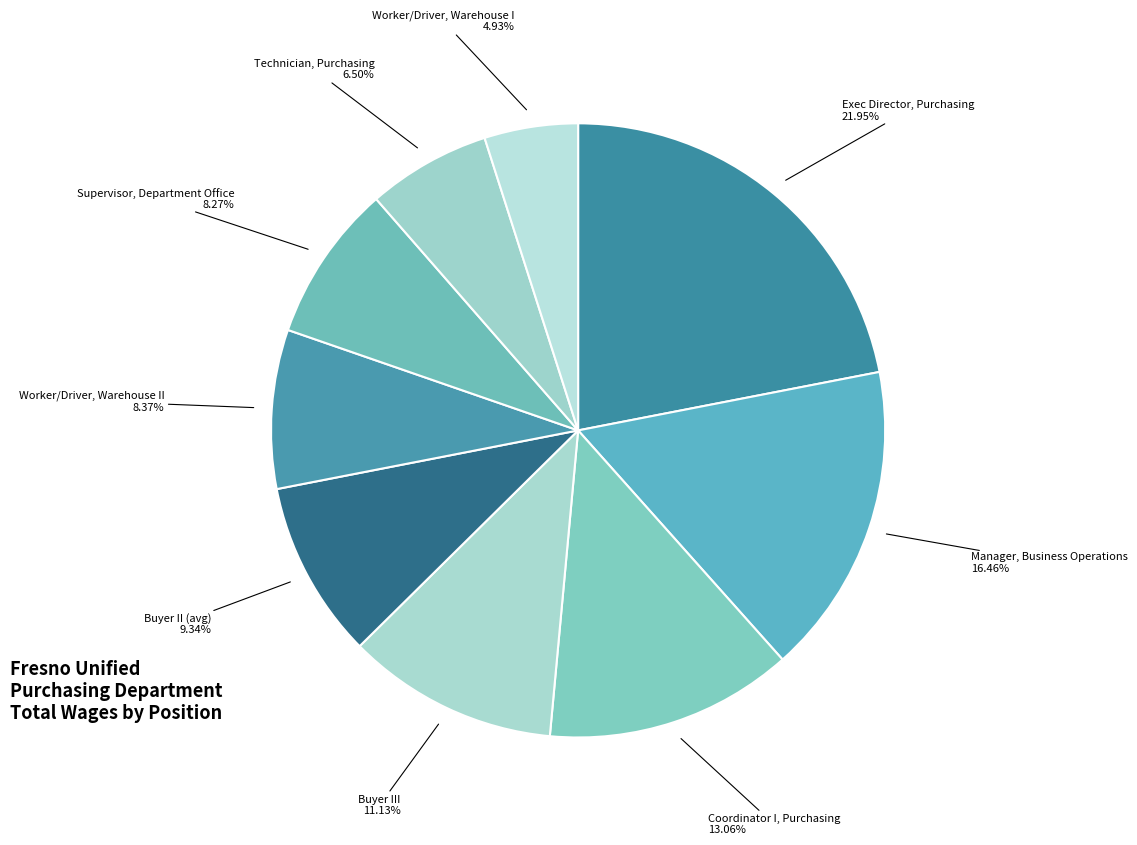

Rank the categories by value from lowest to highest.

Worker/Driver, Warehouse I, Technician, Purchasing, Supervisor, Department Office, Worker/Driver, Warehouse II, Buyer II (avg), Buyer III, Coordinator I, Purchasing, Manager, Business Operations, Exec Director, Purchasing